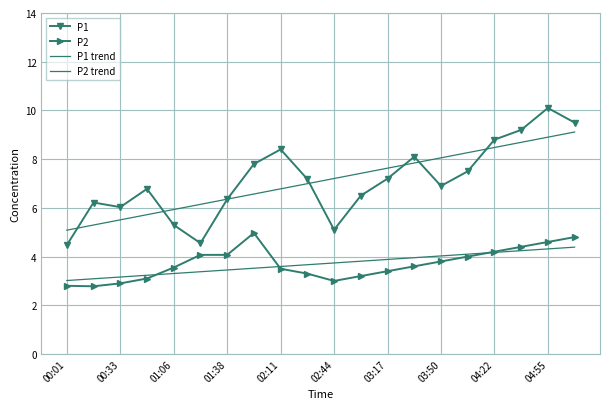

What is the difference between the maximum and minimum values in the P1 trend series?

4.0